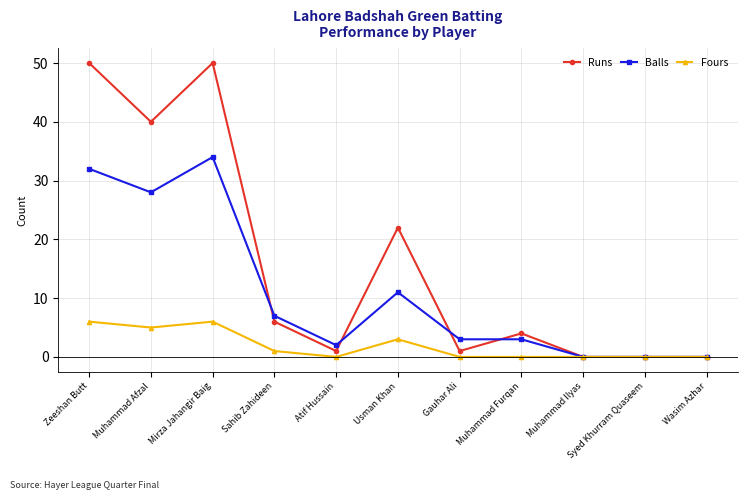

What is the total value across all series at Zeeshan Butt?

88